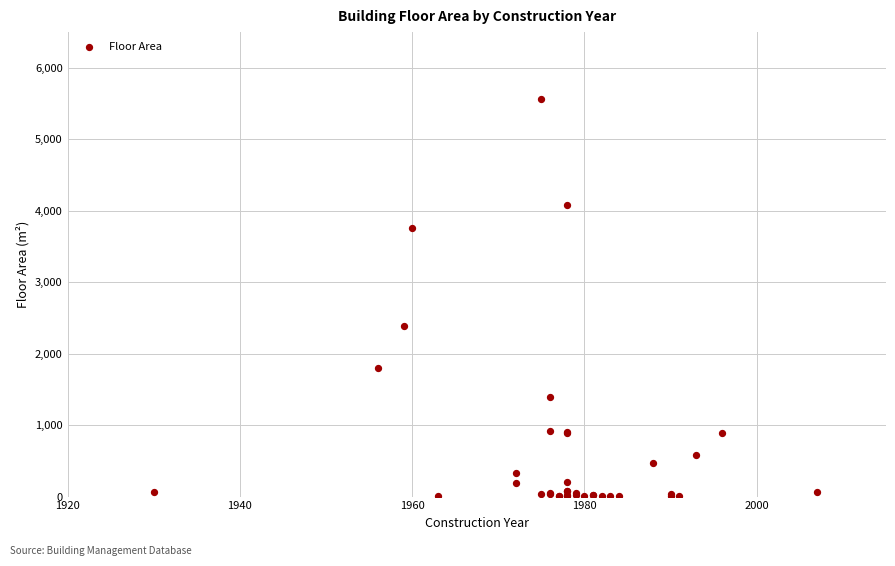

What Y value in the scatter plot is closest to 2781?

2392.9